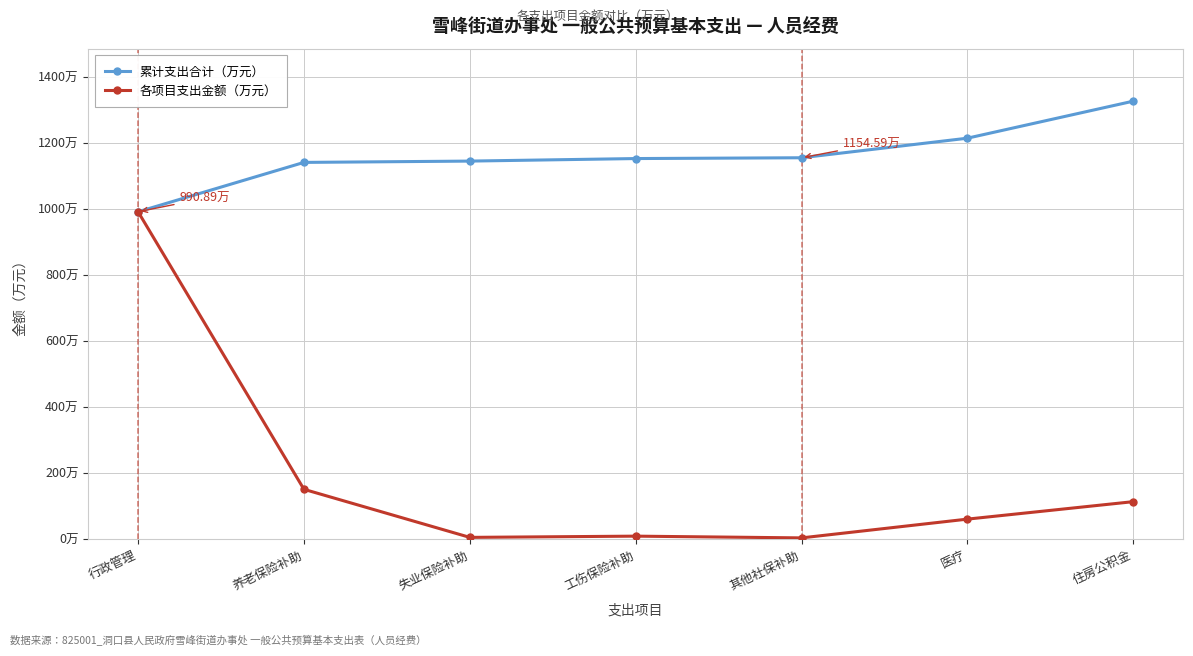

At which label does 各项目支出金额（万元） first exceed 59?

行政管理